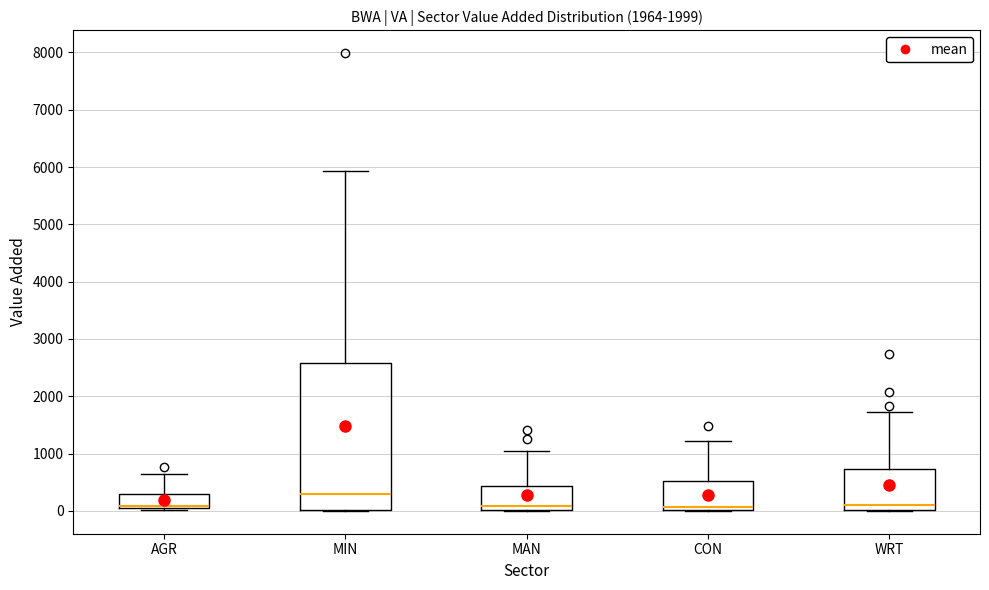

Which box is the tallest, from its lower edge to its upper edge?

MIN